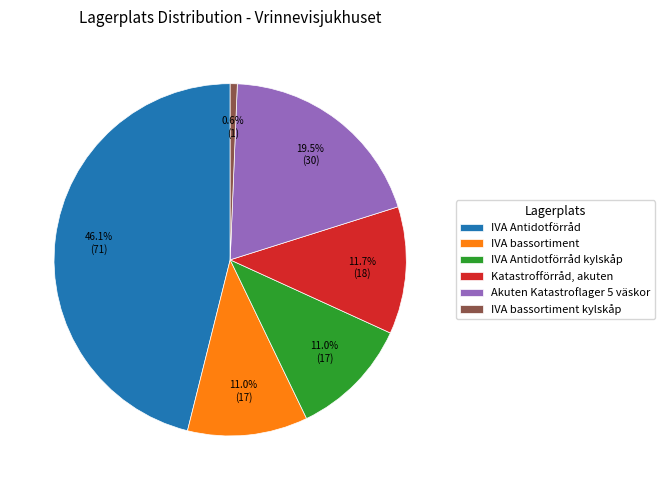

Which has a higher value, Katastrofförråd, akuten or IVA bassortiment kylskåp?

Katastrofförråd, akuten